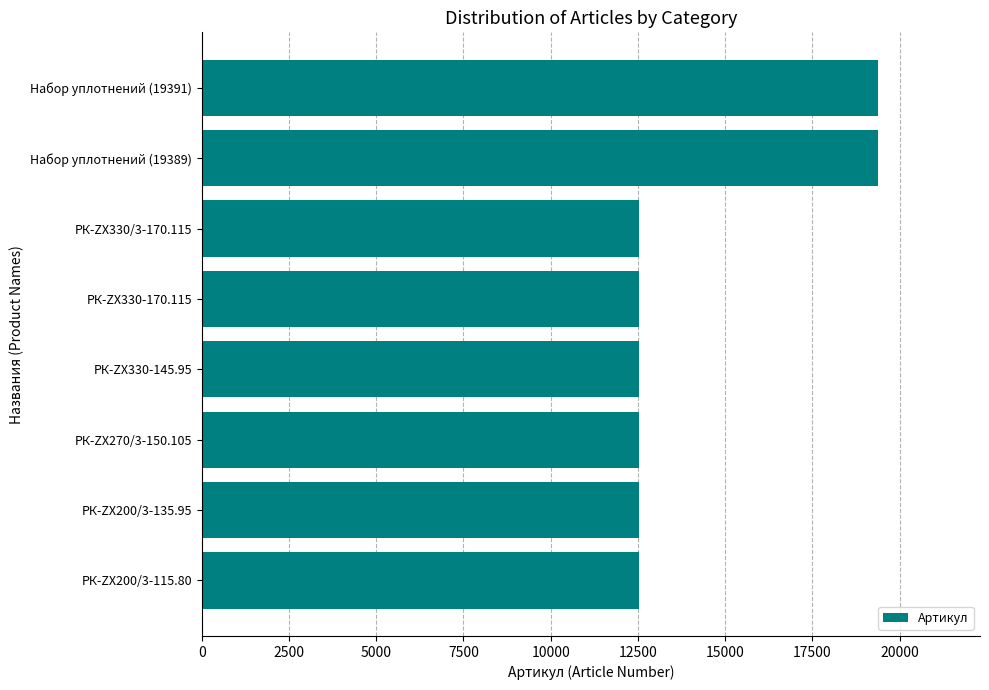

What is the greatest value displayed?

19391